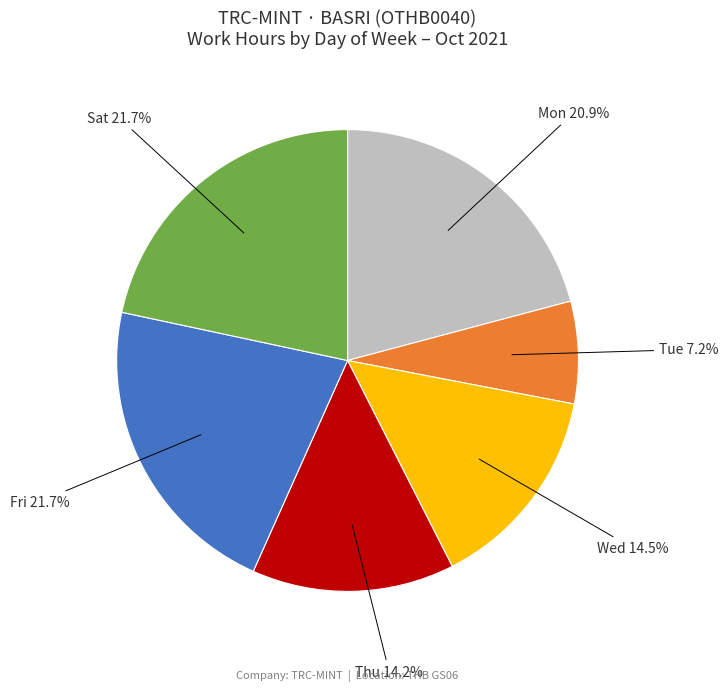

Approximately how many times larger is the value at Sat compared to Thu?

1.5